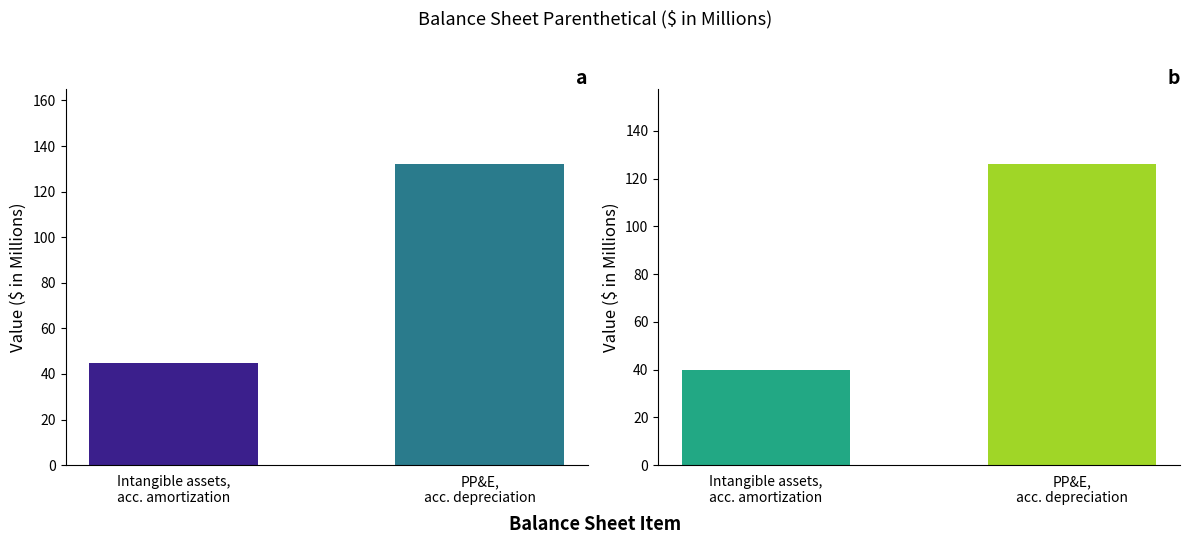

What is the label of the 1st bar from the left?

Intangible assets,
acc. amortization